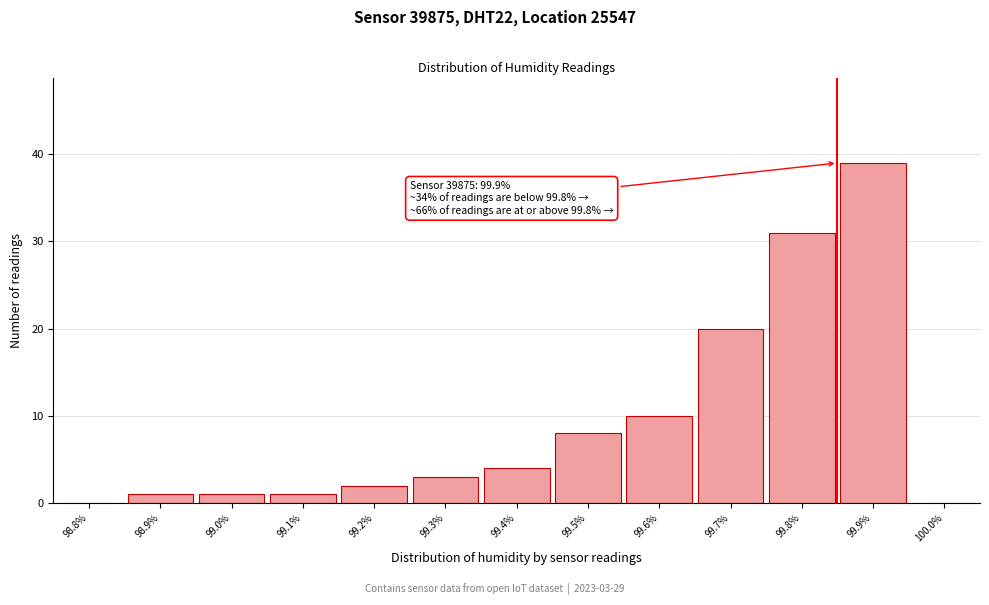

Reading left to right, what are all the values shown in this chart?

98.8%=0	98.9%=1	99.0%=1	99.1%=1	99.2%=2	99.3%=3	99.4%=4	99.5%=8	99.6%=10	99.7%=20	99.8%=31	99.9%=39	100.0%=0